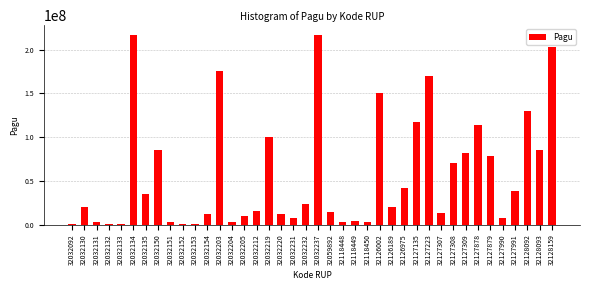

What is the greatest value displayed?

217260000